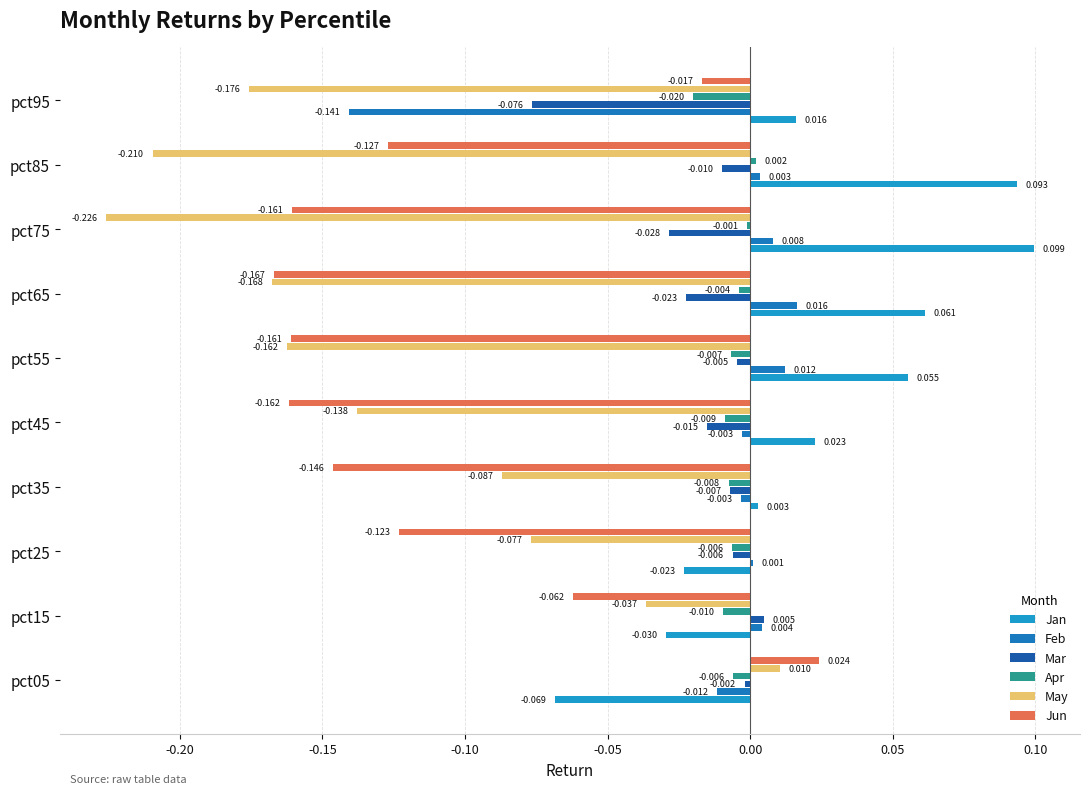

How many data points in Jun are above 0?

1